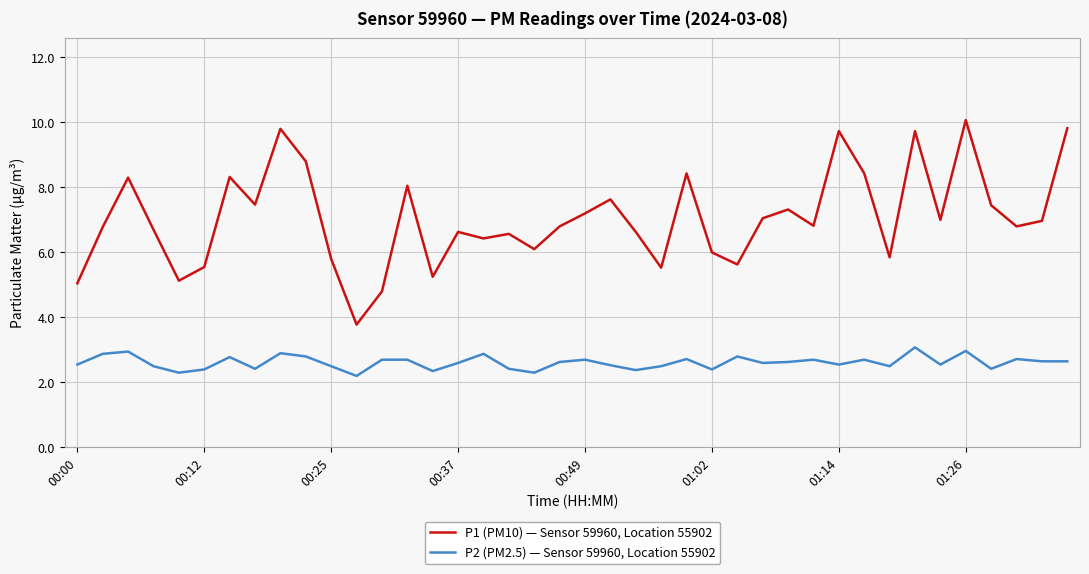

List the series in order of their peak value, lowest first.

P2 (PM2.5) — Sensor 59960, Location 55902, P1 (PM10) — Sensor 59960, Location 55902